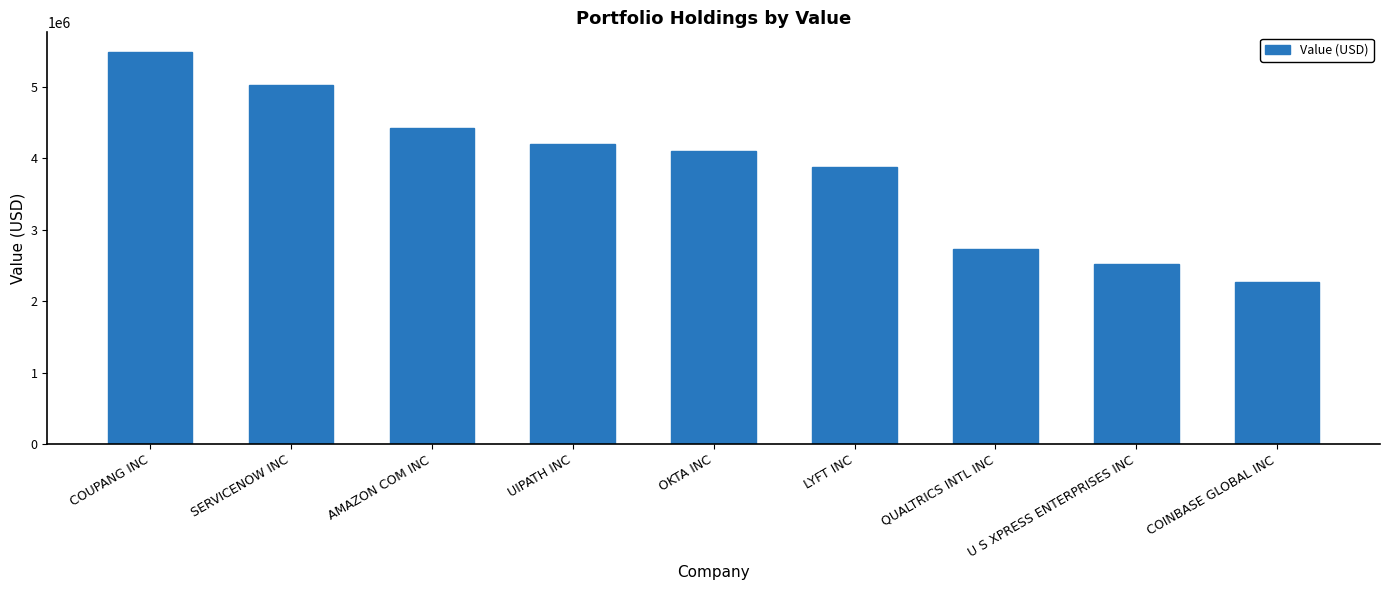

What is the approximate value at SERVICENOW INC?

5028097